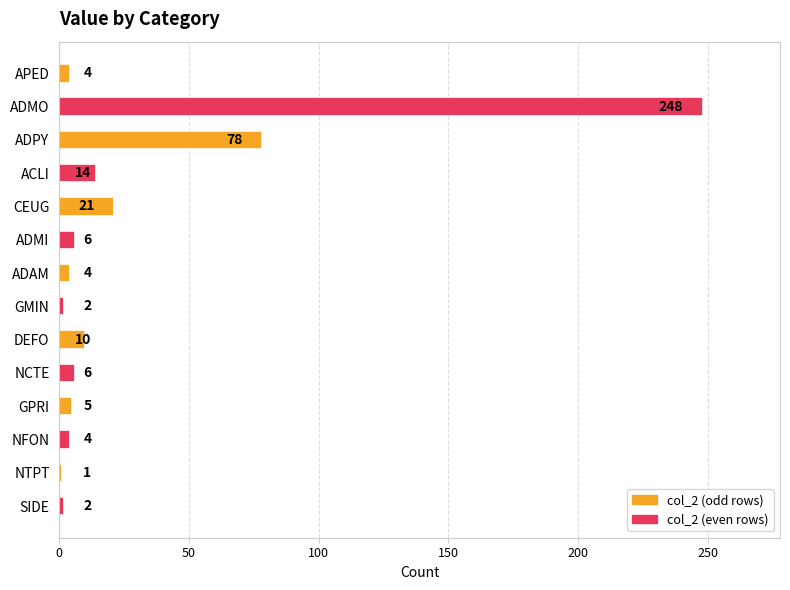

What is the label of the 12th bar from the top?

NFON